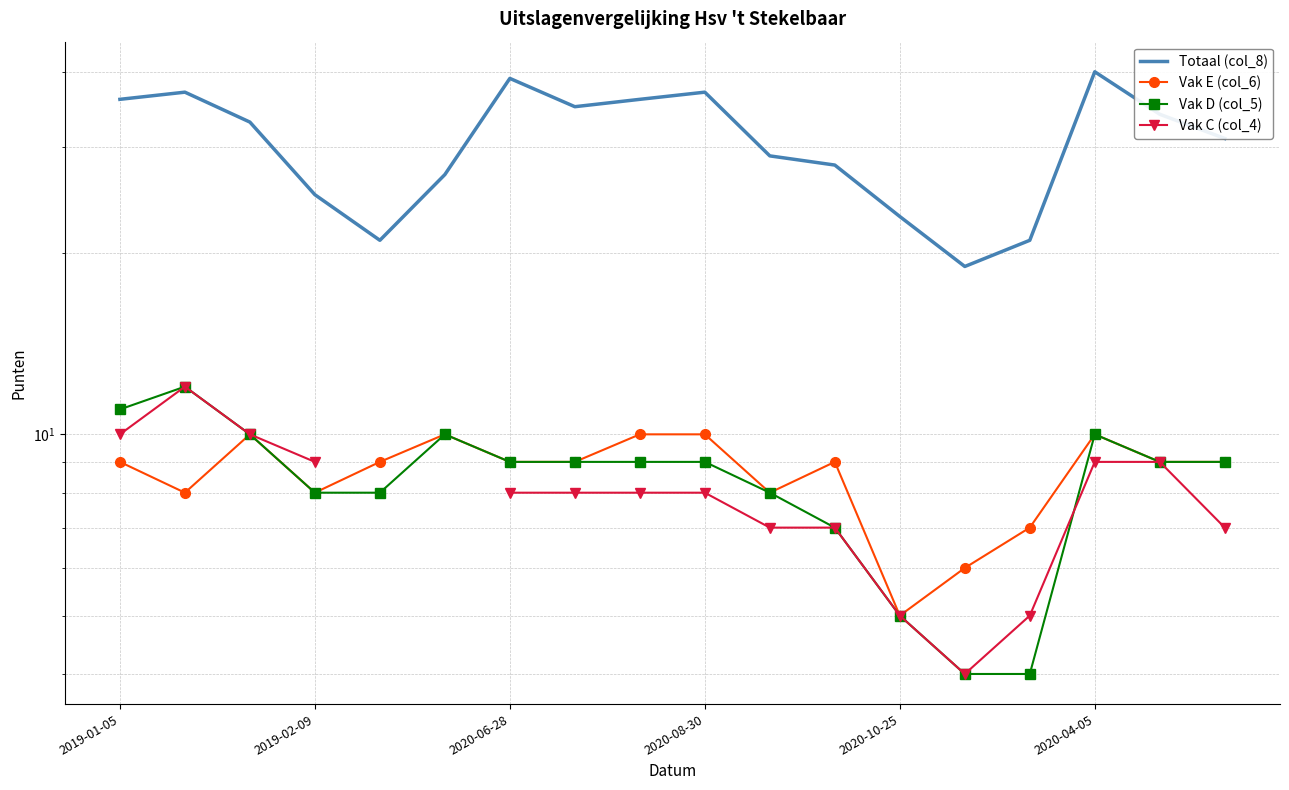

The value of Totaal (col_8) at 16 is 34.0. True or false?

True